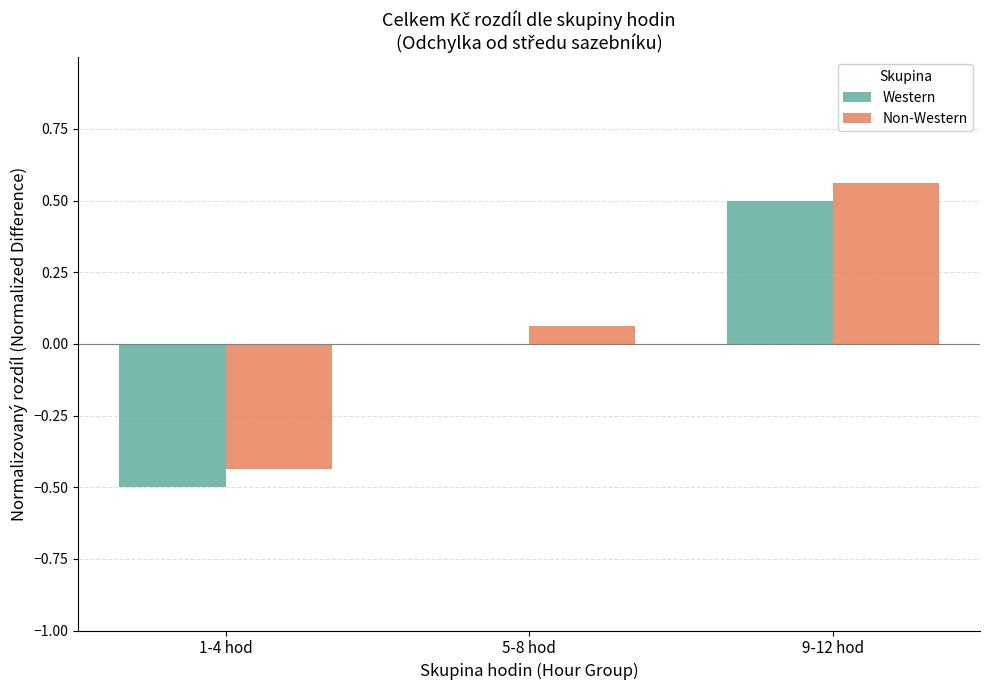

What is the difference between the Western values at 1-4 hod and 5-8 hod?

0.5